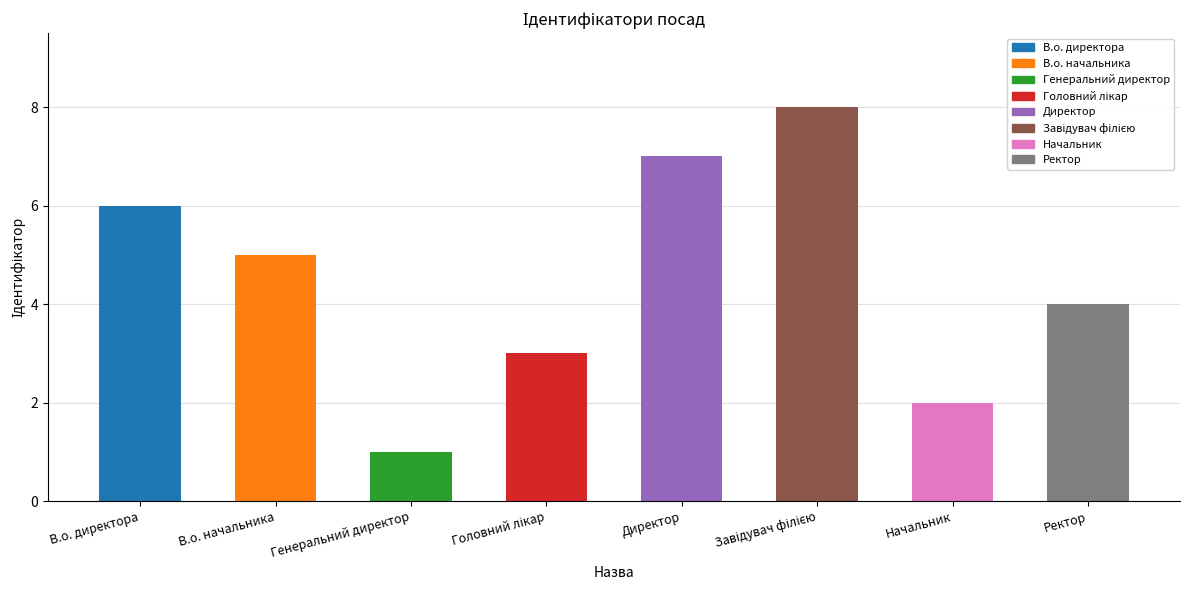

What is the difference between the maximum and minimum values?

7